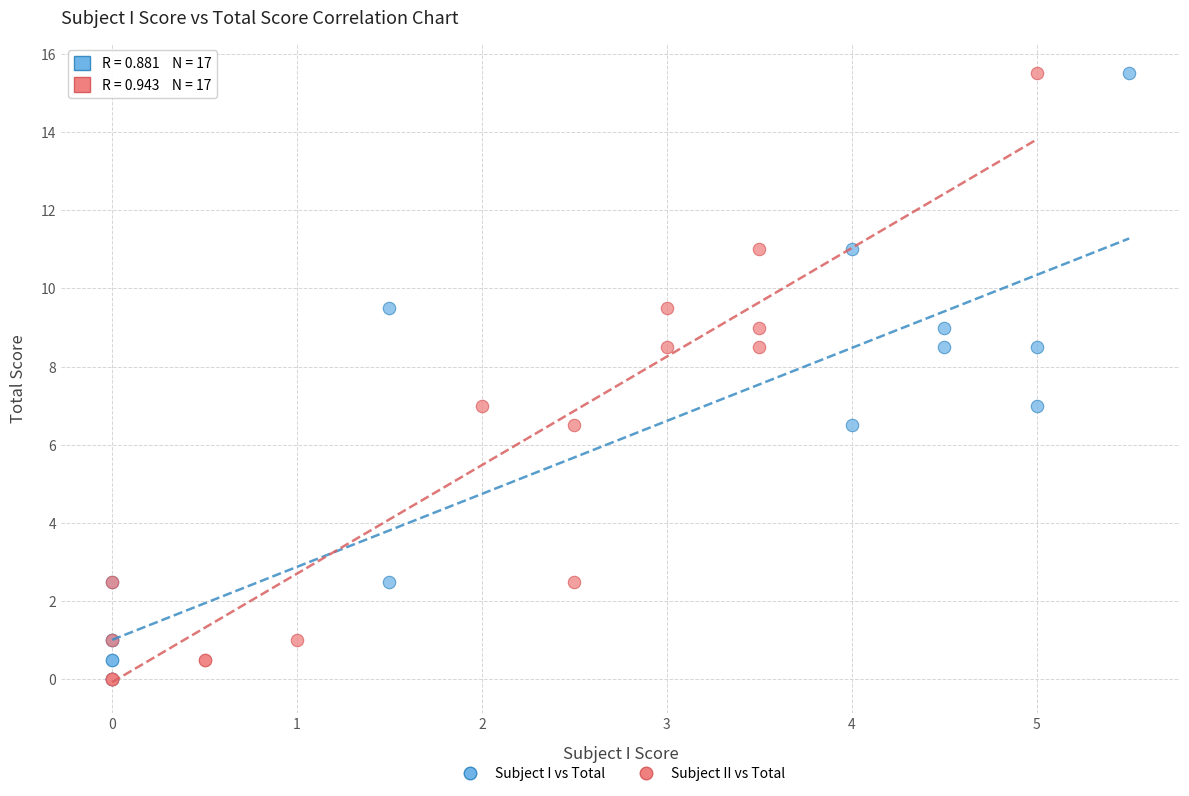

What are all the series names shown in the legend?

Subject I vs Total, Subject II vs Total